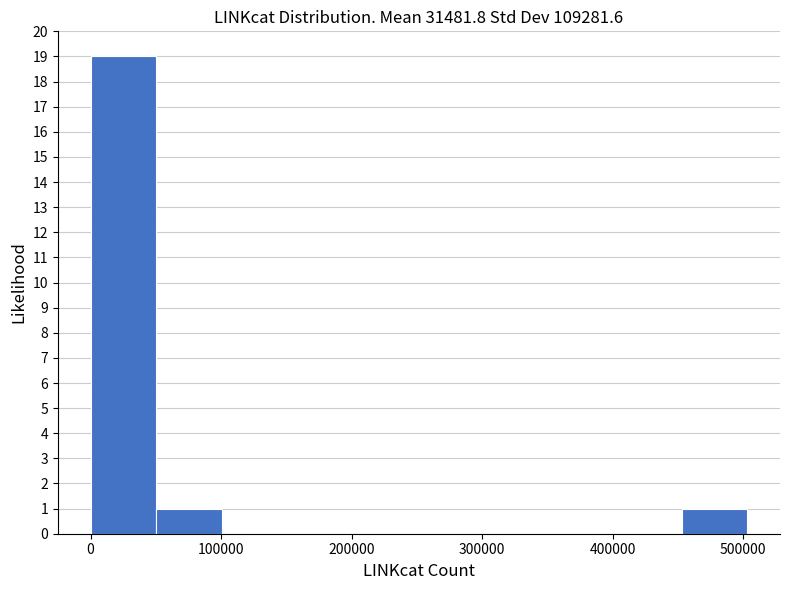

Reading left to right, list every bar in this chart as the range it spans on the x-axis followed by its height. Neither the bar edges nor the heights are printed on the chart, so give them approximately, as read against the axes.

0 to 50000: 19
50000 to 100000: 1
100000 to 150000: 0
150000 to 200000: 0
200000 to 250000: 0
250000 to 300000: 0
300000 to 350000: 0
350000 to 400000: 0
400000 to 450000: 0
450000 to 500000: 1